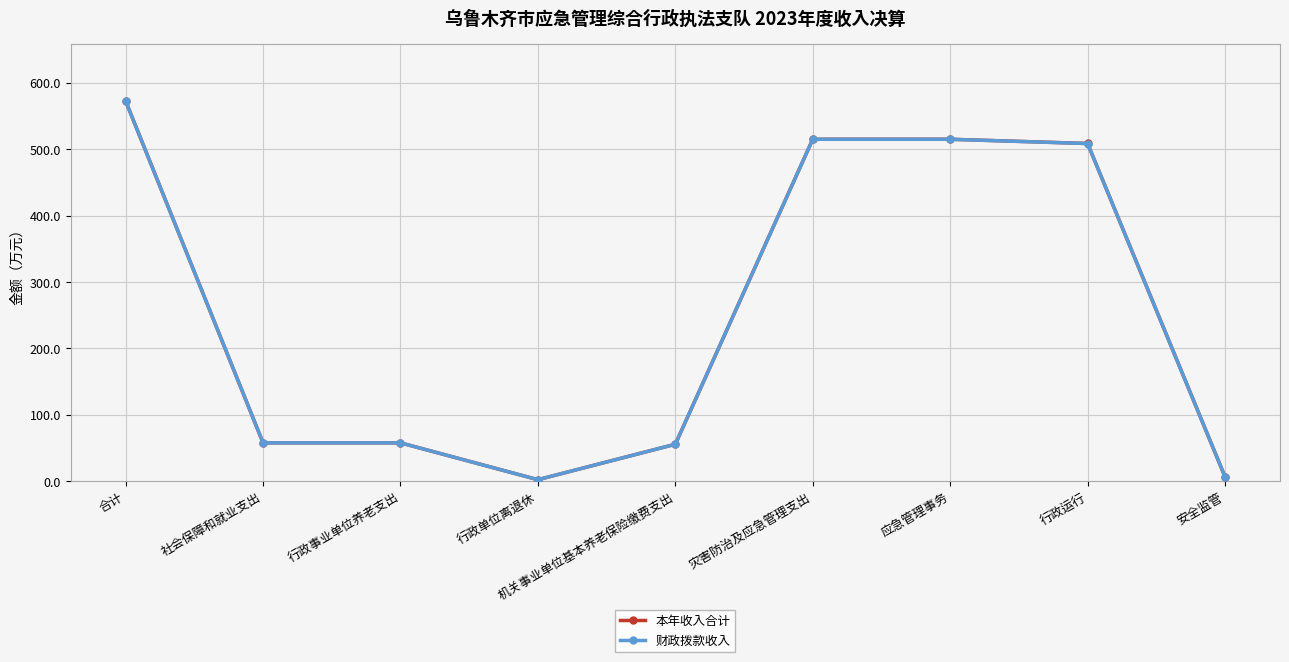

Does the chart have visible grid lines?

Yes